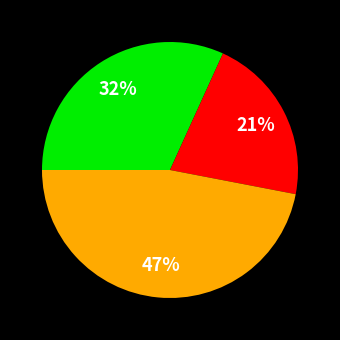

To the nearest percent, what is the average slice percentage?

33%